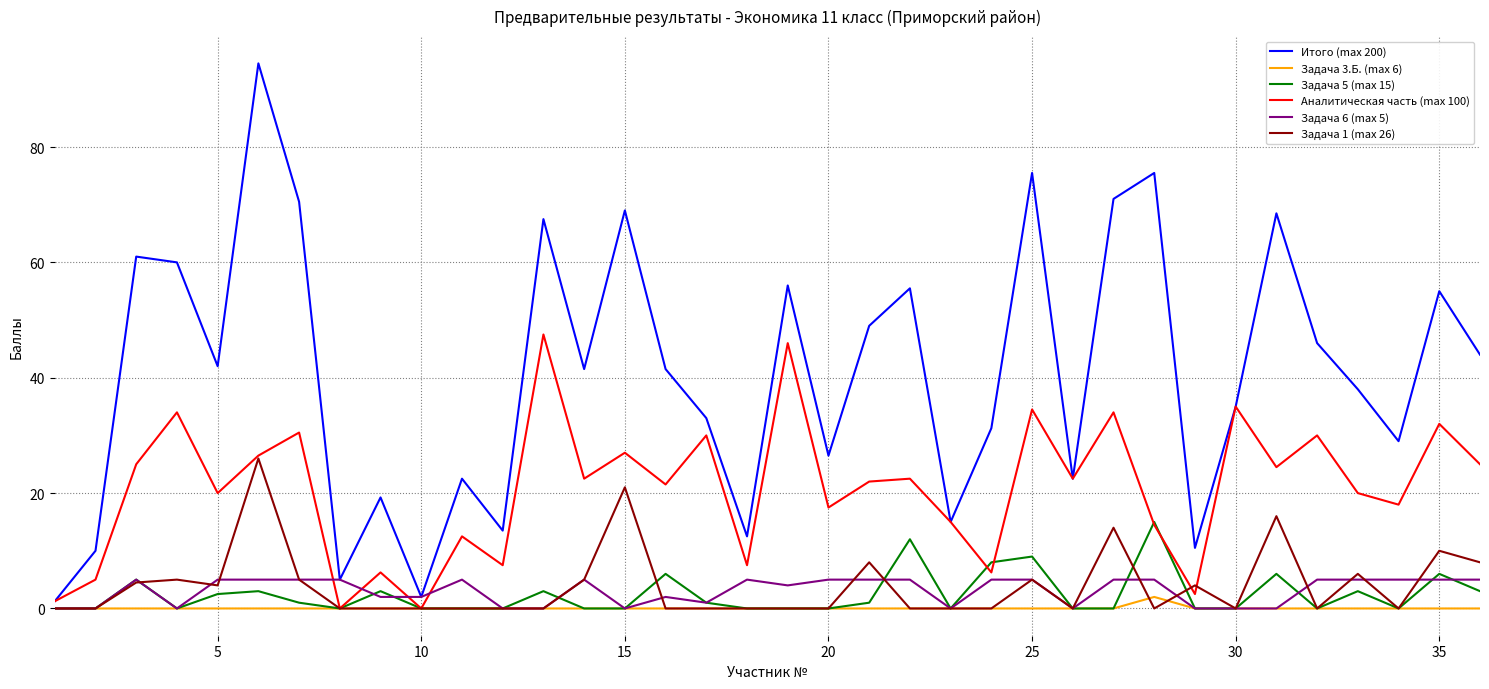

Which series has the largest range (max minus min)?

Итого (max 200)